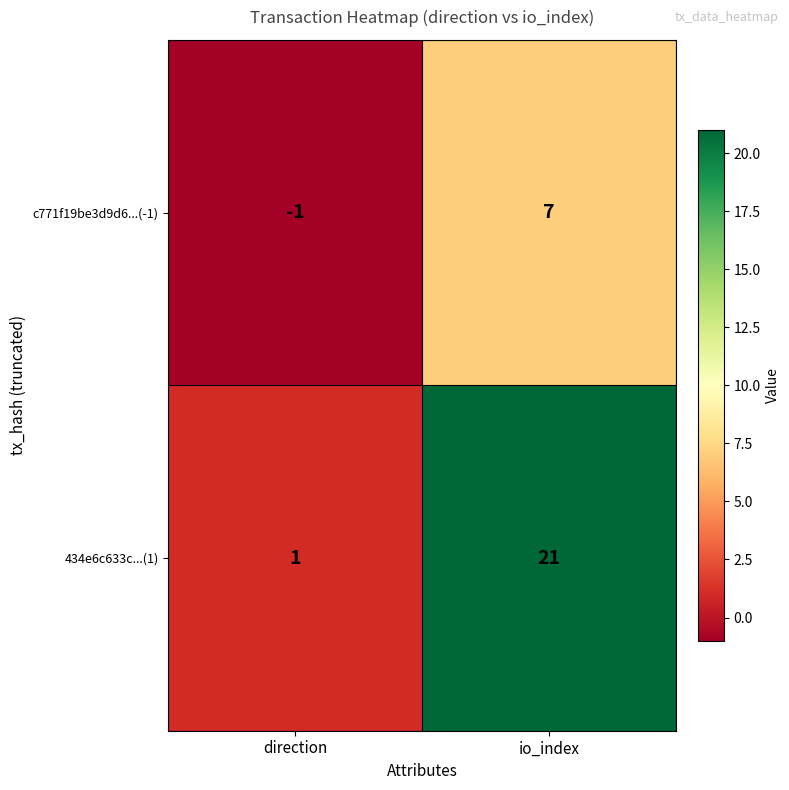

Reading left to right, list all the values displayed in this chart.

c771f19be3d9d6...(-1): direction=-1	io_index=7
434e6c633c...(1): direction=1	io_index=21